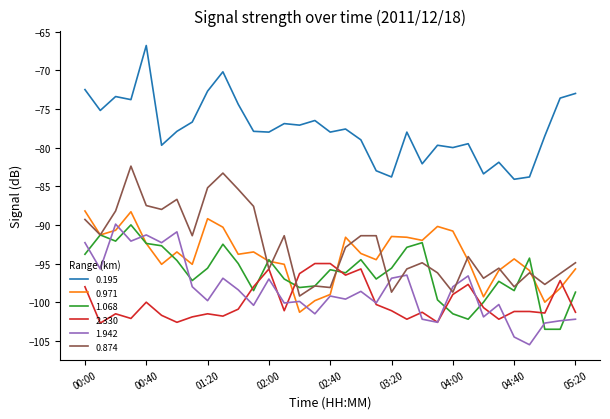

True or false: 0.195 and 0.874 cross at least once.

False